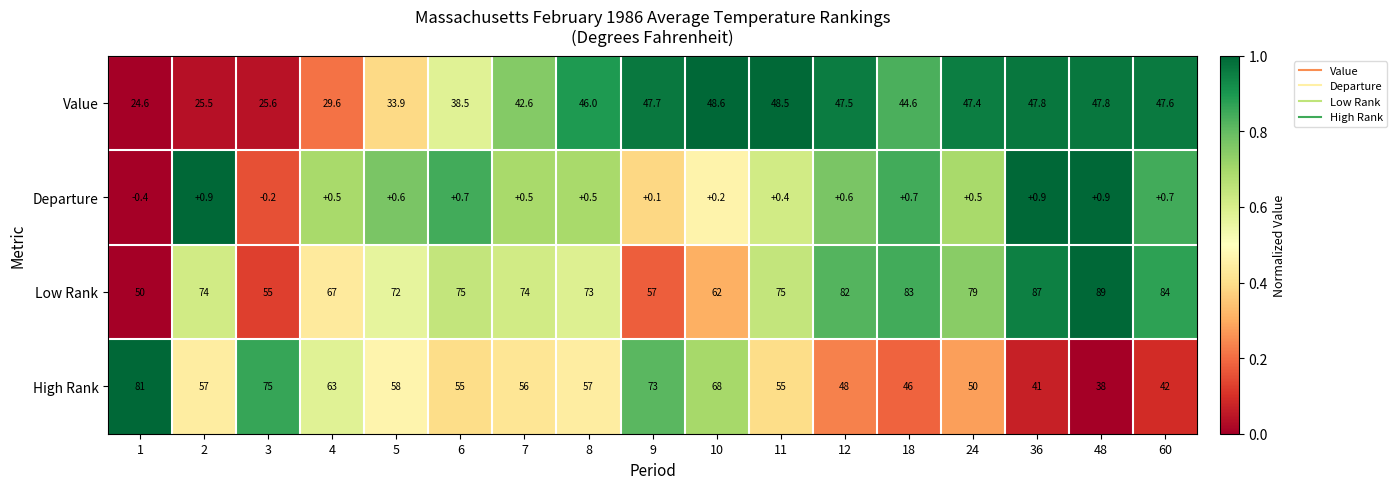

The value of Departure at 4 is 0.3. True or false?

False